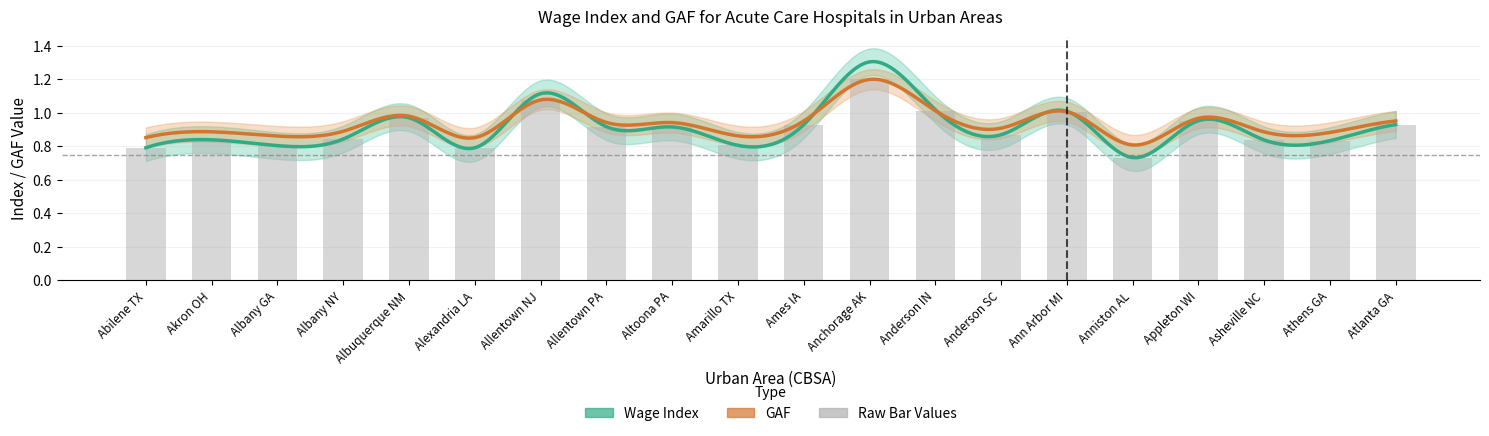

What is the difference between the second highest and second lowest values?

0.3